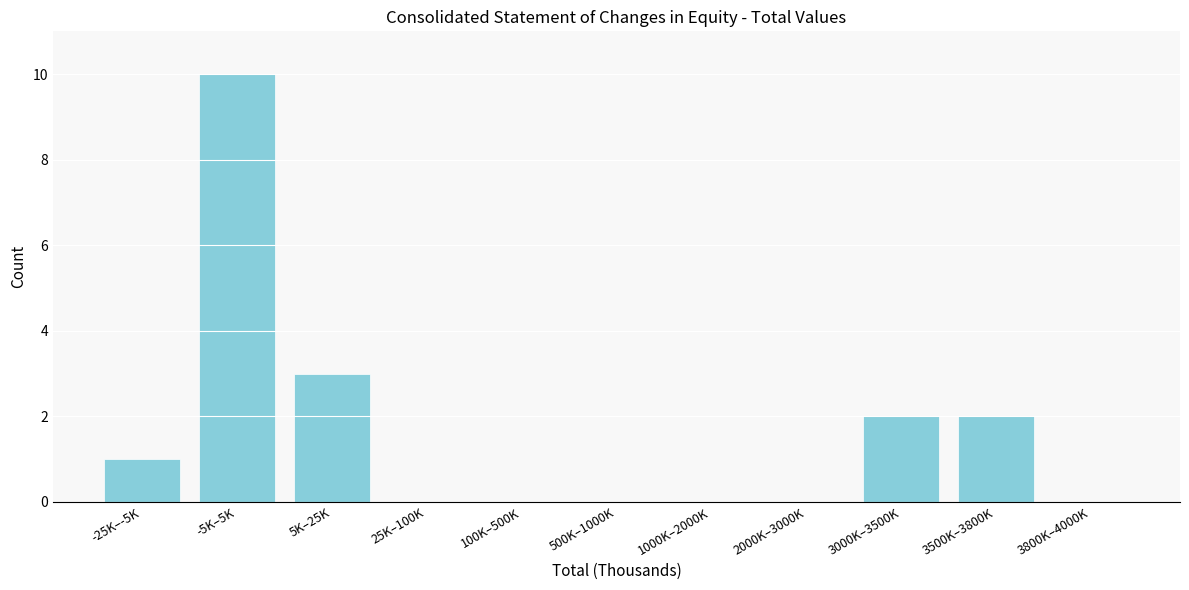

Reading left to right, what are all the values shown in this chart?

-25K–-5K=1	-5K–5K=10	5K–25K=3	25K–100K=0	100K–500K=0	500K–1000K=0	1000K–2000K=0	2000K–3000K=0	3000K–3500K=2	3500K–3800K=2	3800K–4000K=0